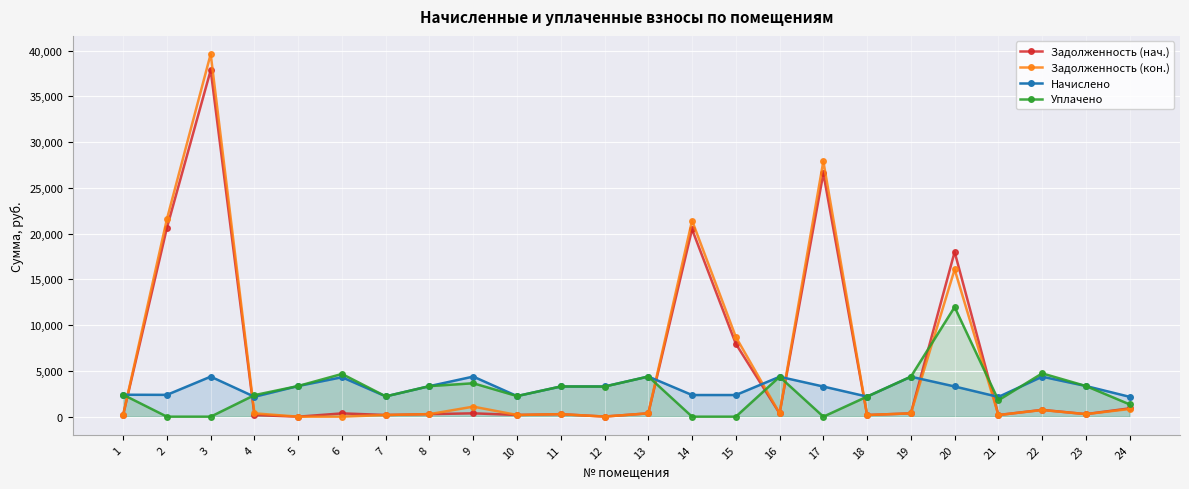

Between 10 and 12, which series saw the biggest shift?

Начислено